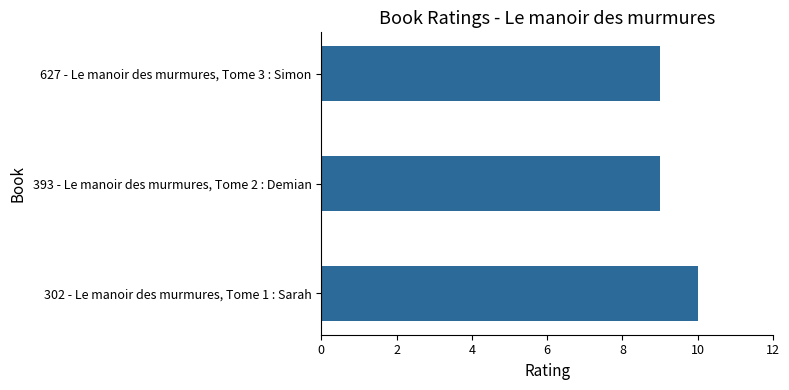

Reading bottom to top, list all the values displayed in this chart.

10	9	9